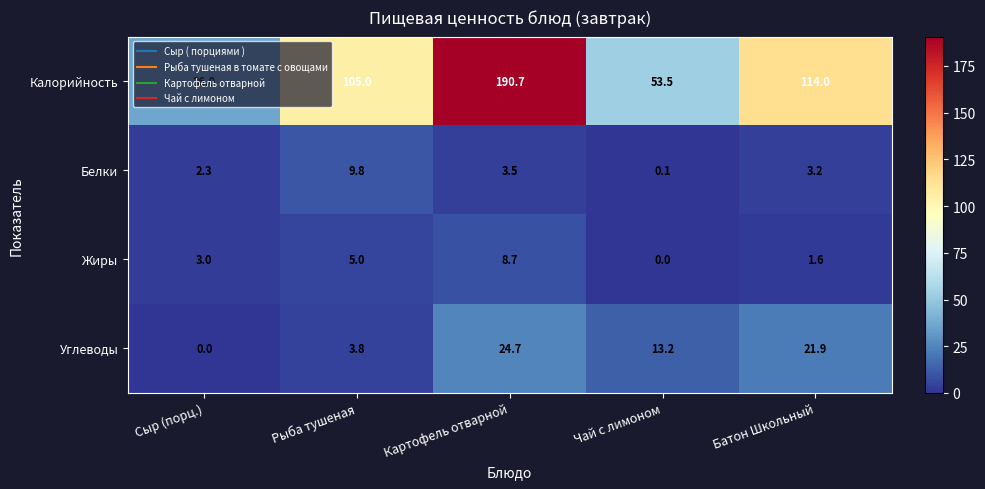

At which category is the sum across all series the highest?

Картофель отварной